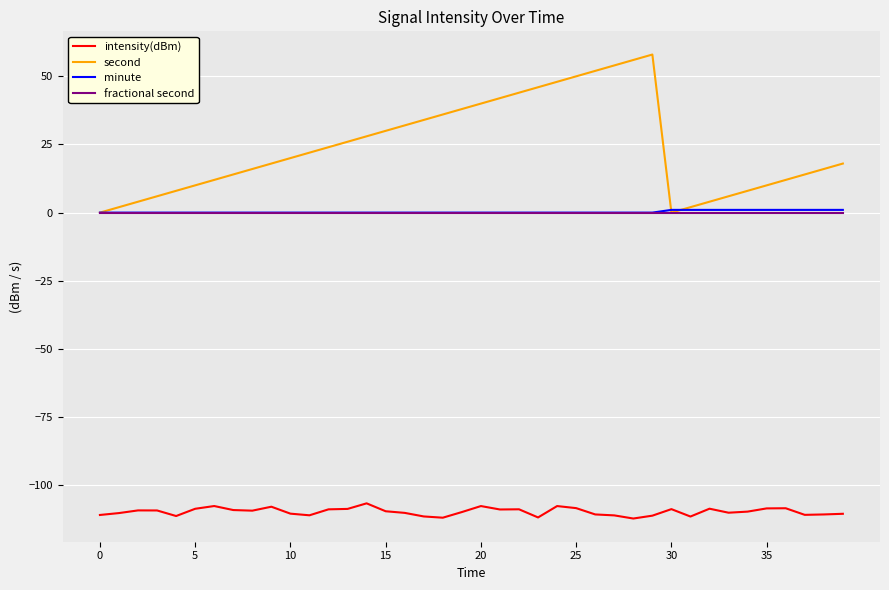

True or false: intensity(dBm) and minute cross at least once.

False